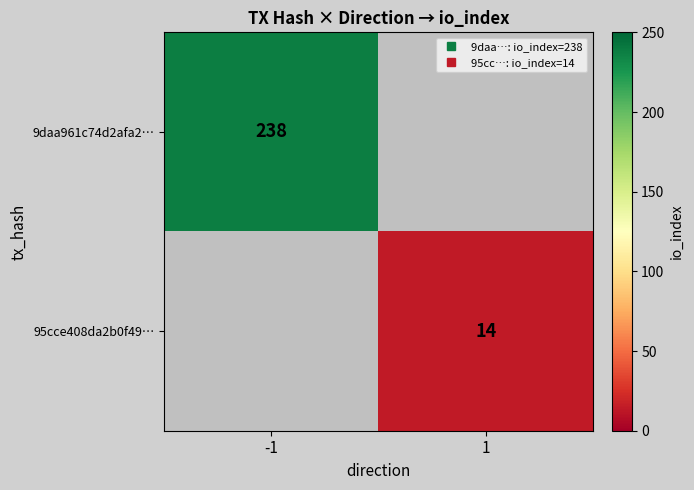

Where is 9daa961c74d2afa2… nearest to the value 238?

-1